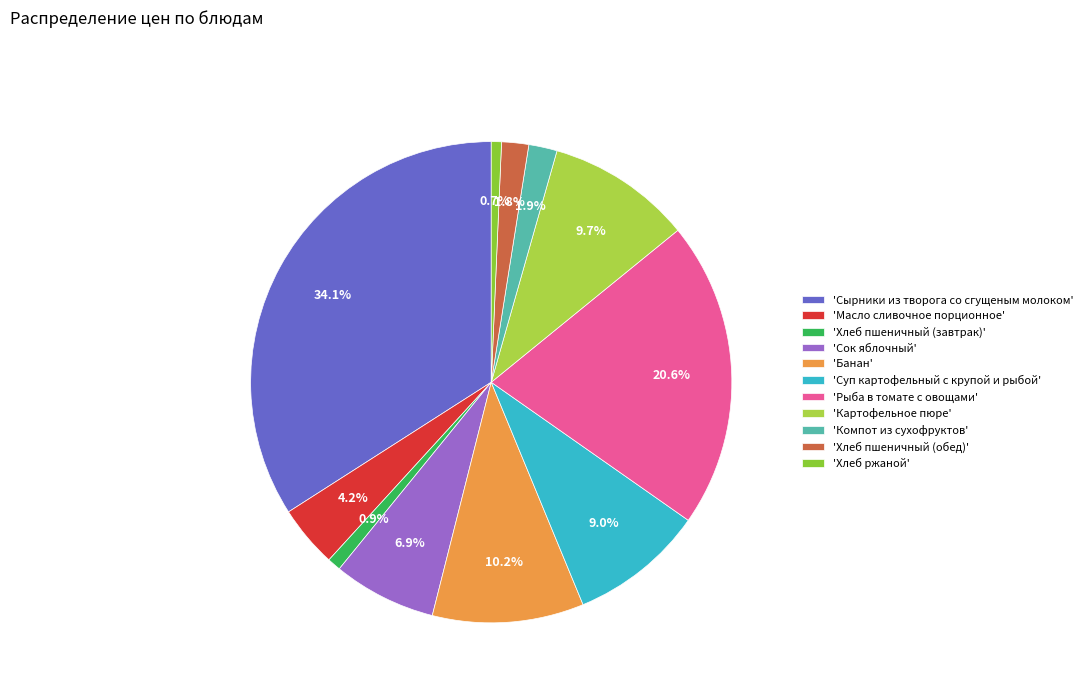

Count the number of slices in the pie.

11